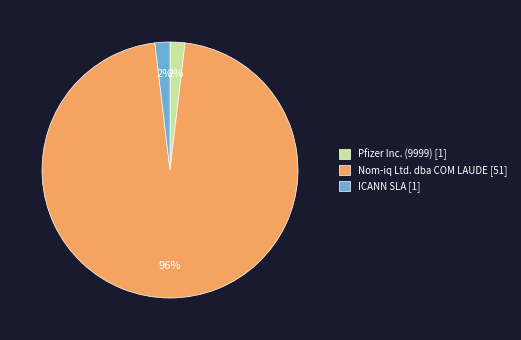

Which has a higher value, Nom-iq Ltd. dba COM LAUDE [51] or Pfizer Inc. (9999) [1]?

Nom-iq Ltd. dba COM LAUDE [51]